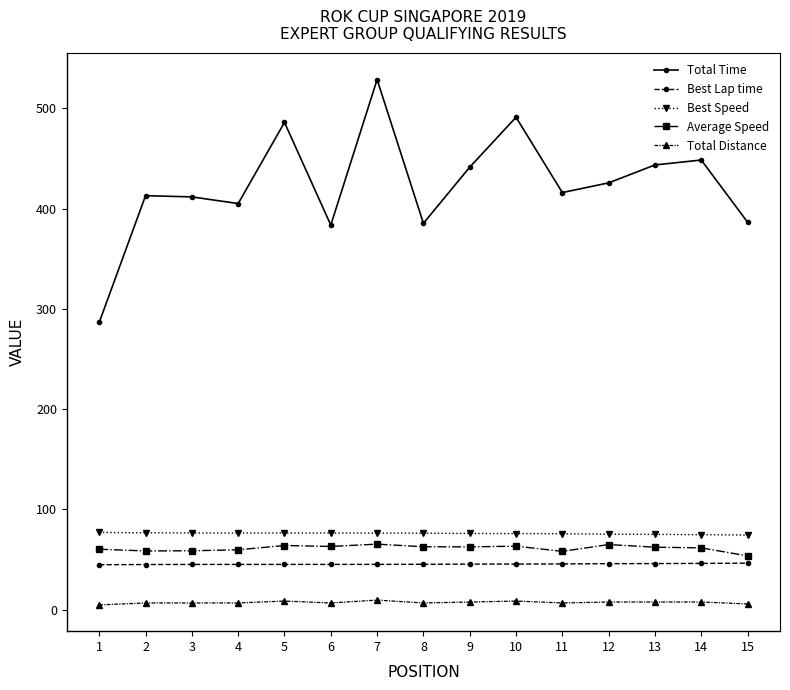

True or false: Average Speed has more than 2 interior local peaks.

True